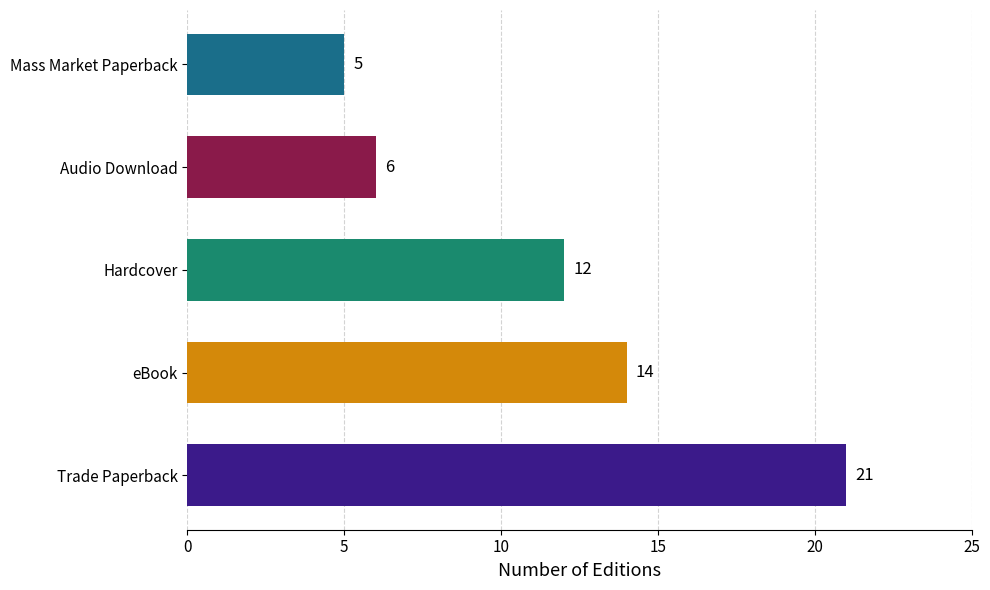

Rank the categories by value from lowest to highest.

Mass Market Paperback, Audio Download, Hardcover, eBook, Trade Paperback